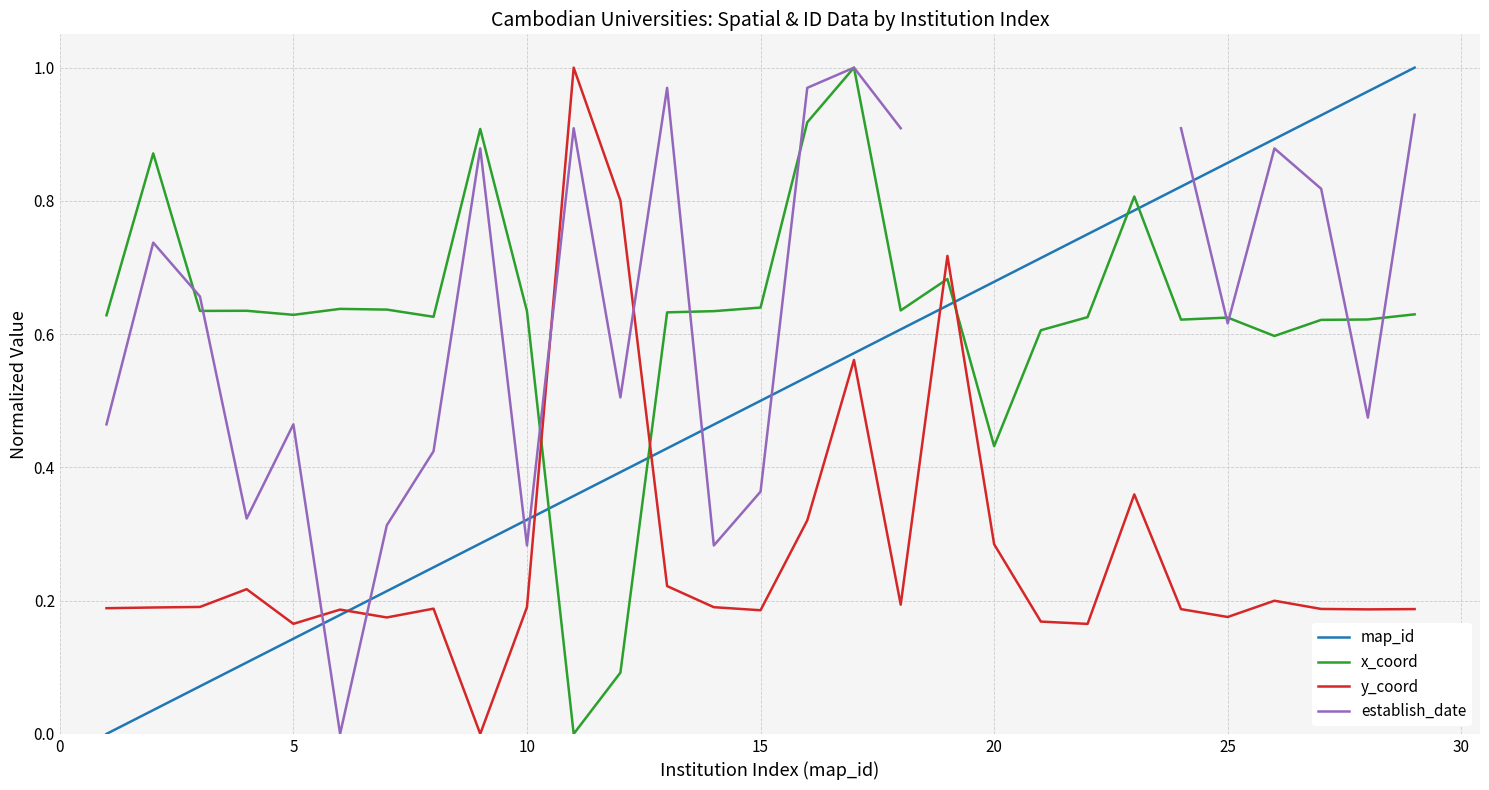

What is the total value across all series at 26?

2.6